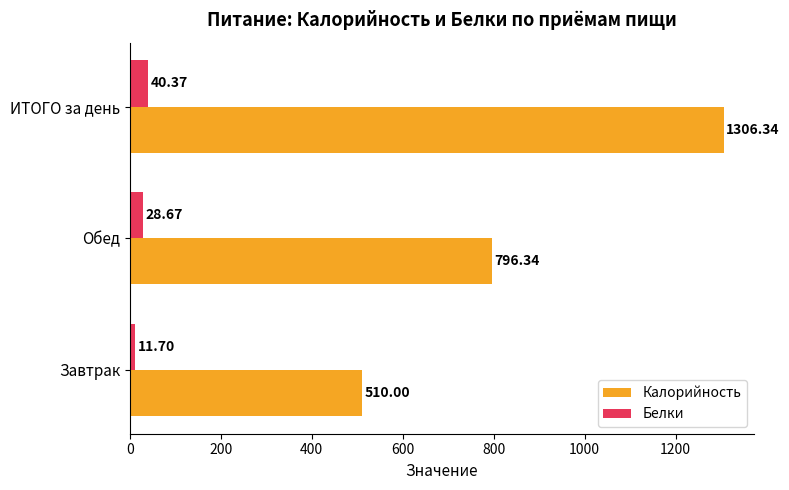

How many categories are shown in the chart?

3